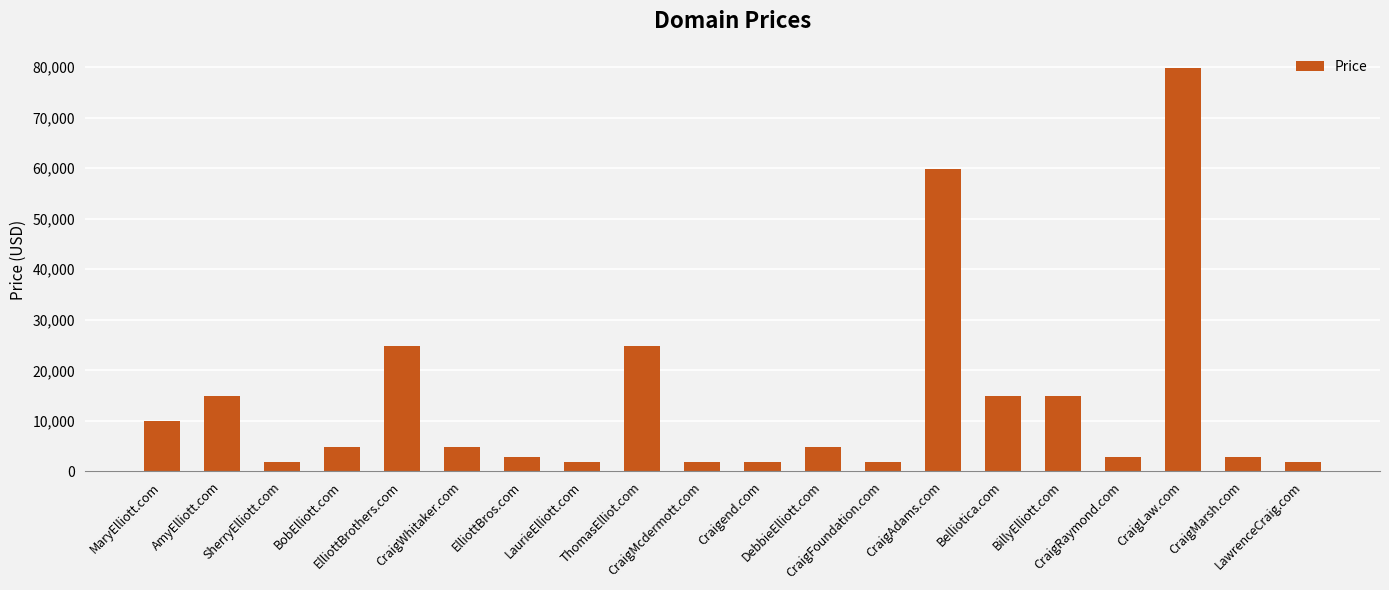

True or false: the data shows 104291 at CraigAdams.com.

False